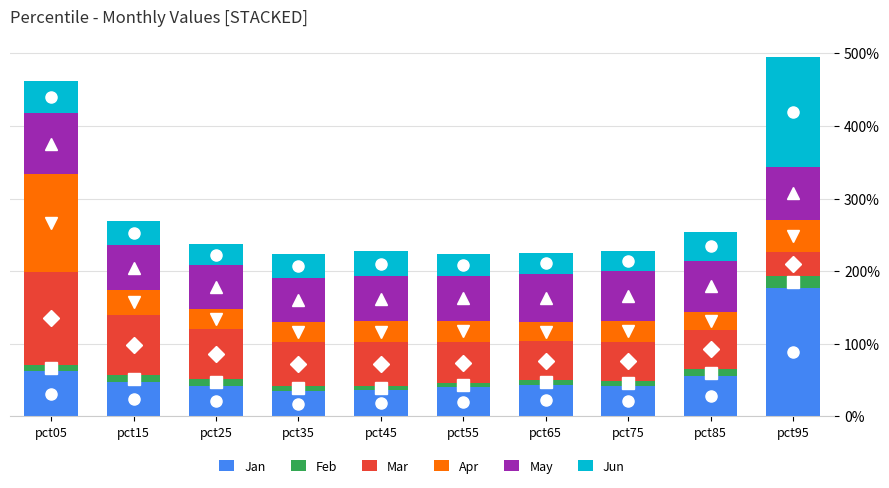

Are the bars grouped side by side (vs. stacked)?

No